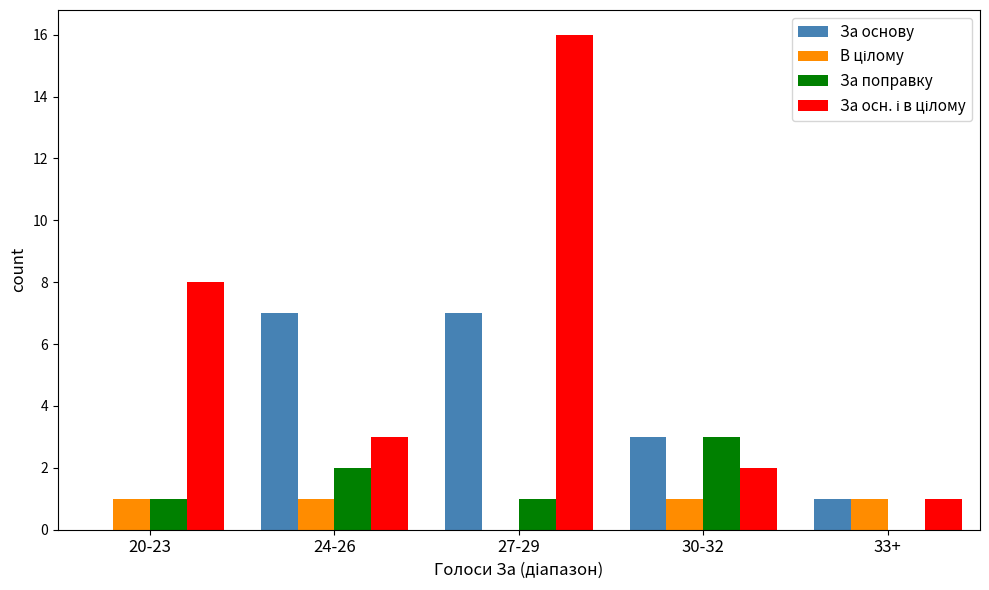

Which series changed the most between 30-32 and 33+?

За поправку